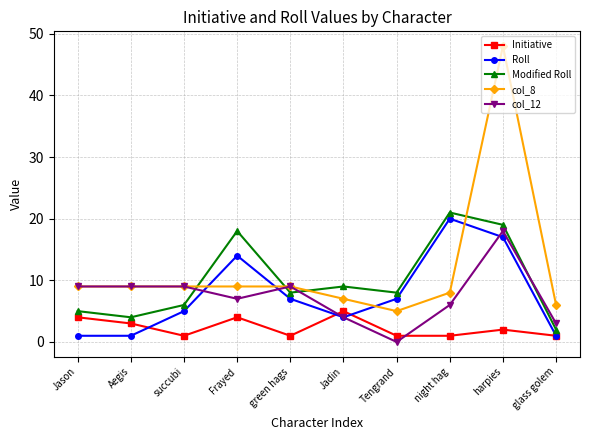

How many data points does each series have?

10